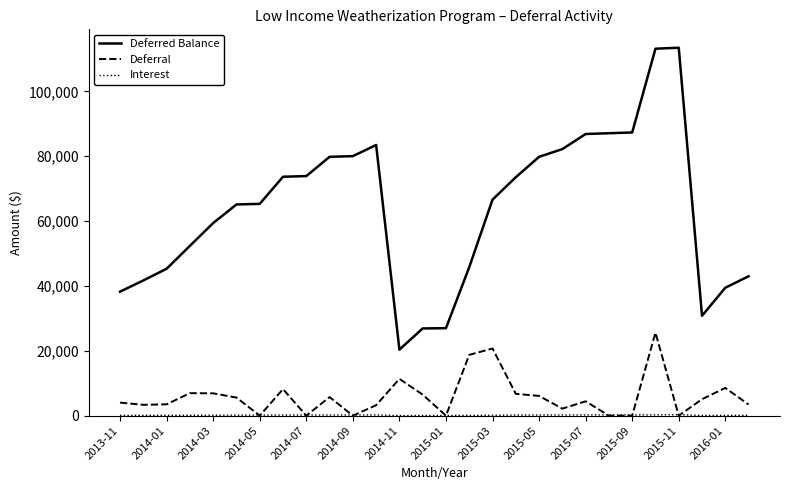

True or false: Deferral and Deferred Balance cross at least once.

False